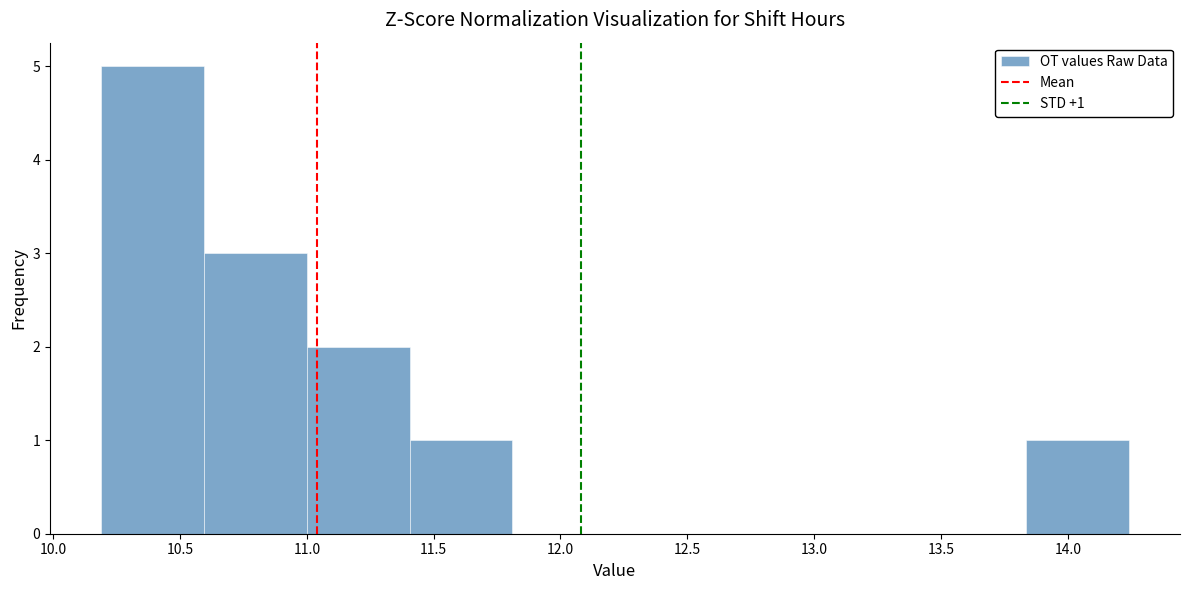

Over which range of the x-axis is the bar tallest?

10.190 to 10.595